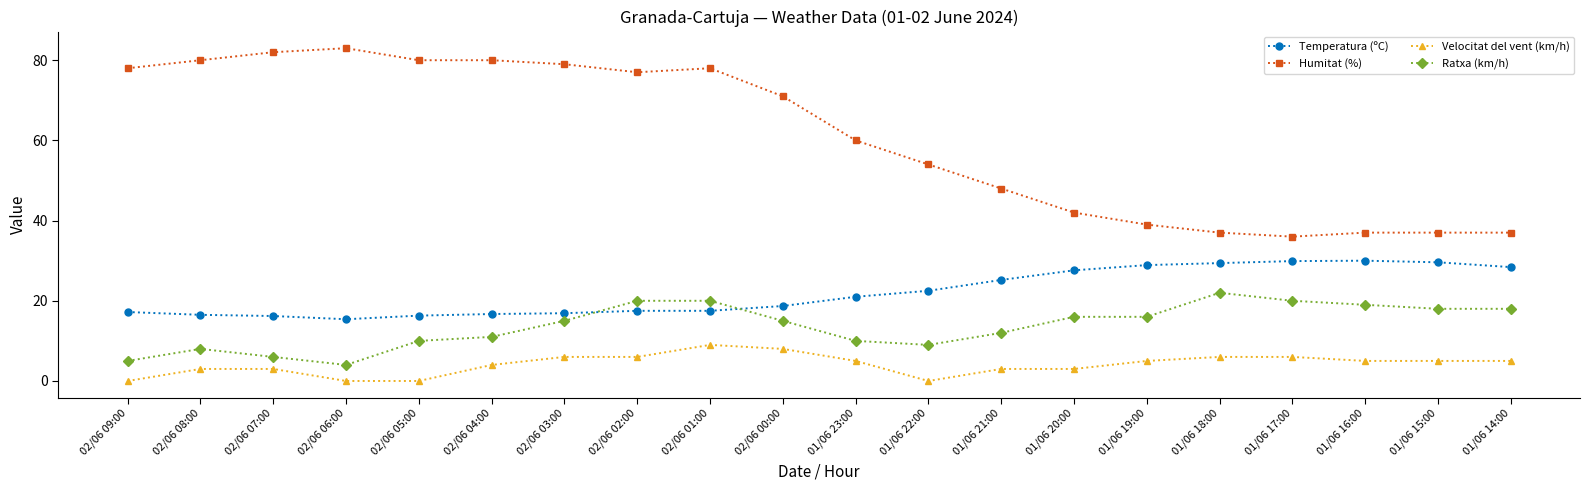

What is the label of the 13th point from the left?

01/06 21:00